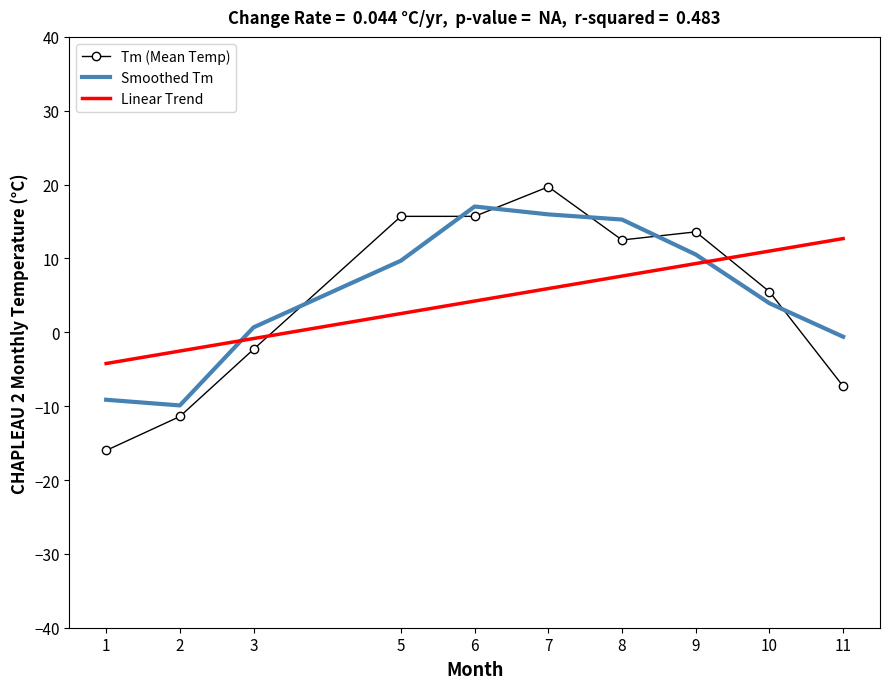

Reading left to right, list all the values displayed in this chart.

Tm (Mean Temp): 1=-16.0	2=-11.4	3=-2.3	5=15.7	6=15.7	7=19.7	8=12.5	9=13.6	10=5.5	11=-7.3
Smoothed Tm: 1=-9.1	2=-9.9	3=0.7	5=9.7	6=17.0	7=16.0	8=15.3	9=10.5	10=3.9	11=-0.6
Linear Trend: 1=-4.2	2=-2.5	3=-0.8	5=2.5	6=4.2	7=5.9	8=7.6	9=9.3	10=11.0	11=12.7